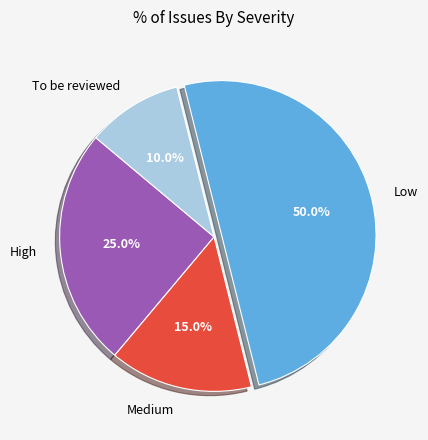

Does High account for over 50% of the chart?

No